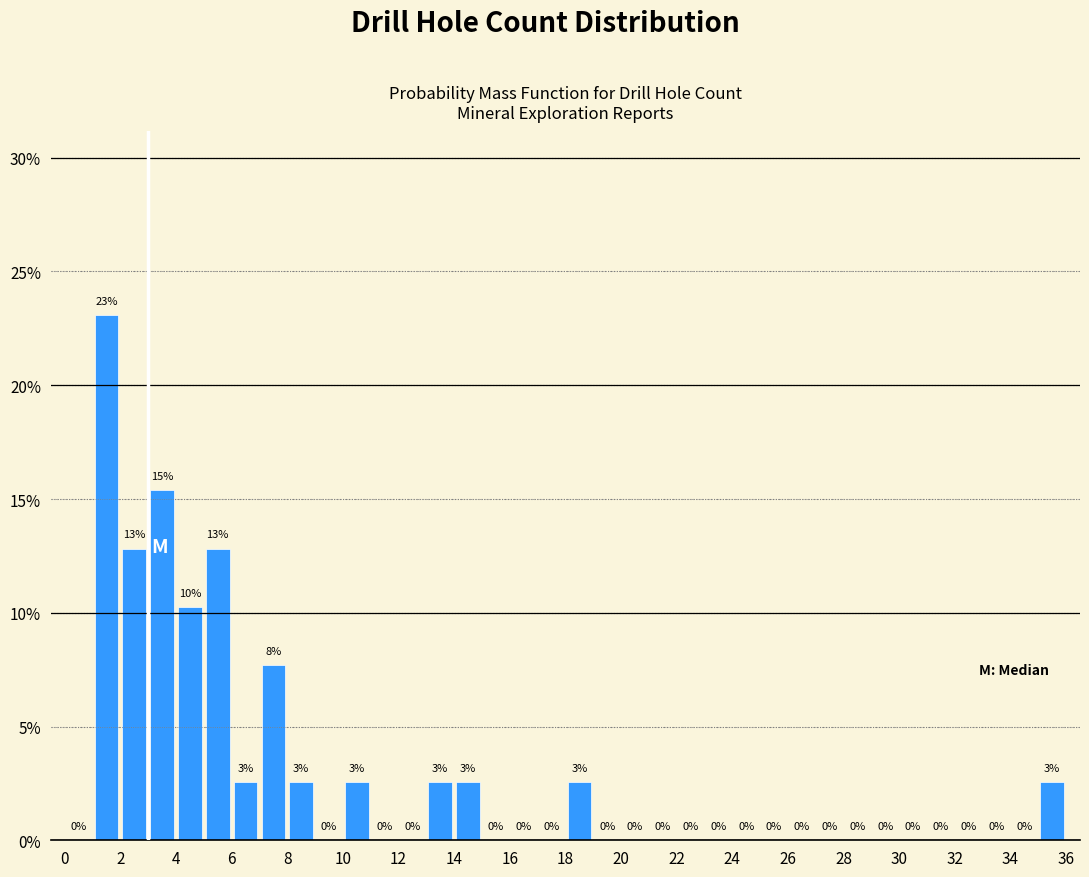

Which range on the x-axis has the tallest bar?

1 to 2